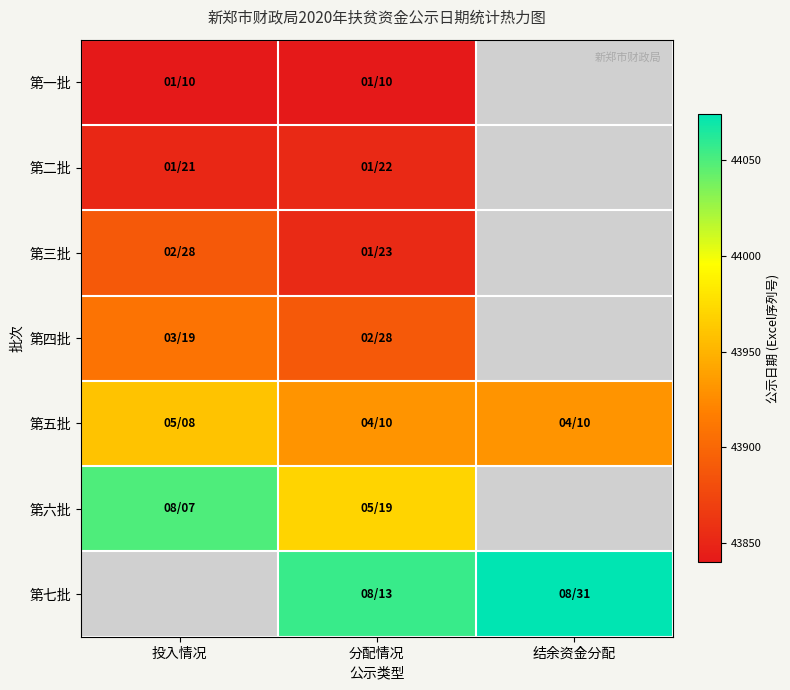

The value of 第五批 at 分配情况 is 59316.8. True or false?

False